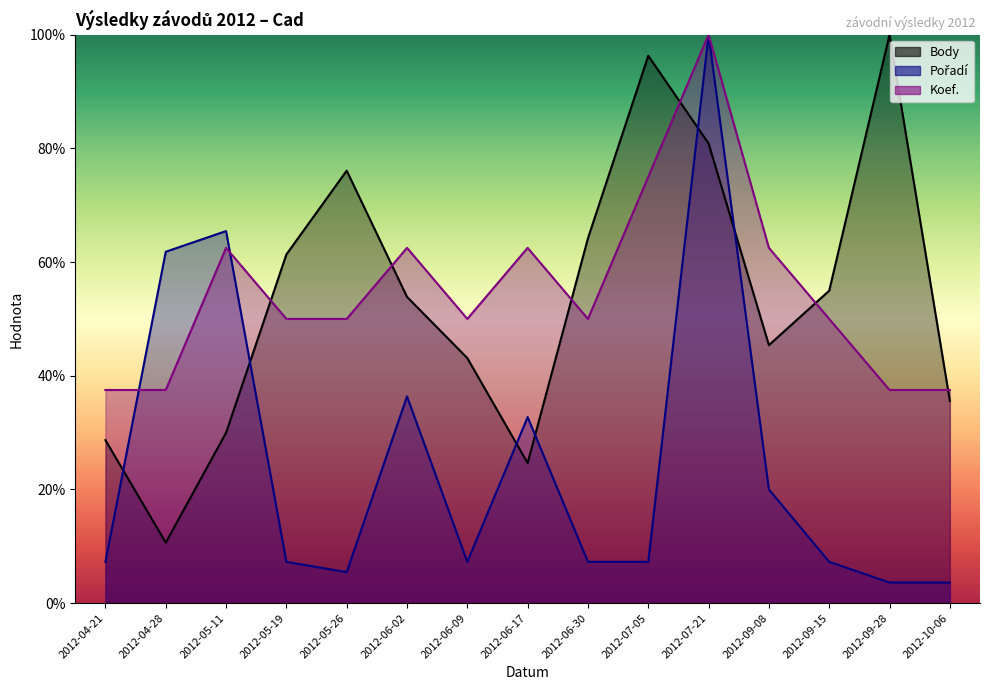

Rank the categories by Body value from lowest to highest.

2012-04-28, 2012-06-17, 2012-04-21, 2012-05-11, 2012-10-06, 2012-06-09, 2012-09-08, 2012-06-02, 2012-09-15, 2012-05-19, 2012-06-30, 2012-05-26, 2012-07-21, 2012-07-05, 2012-09-28